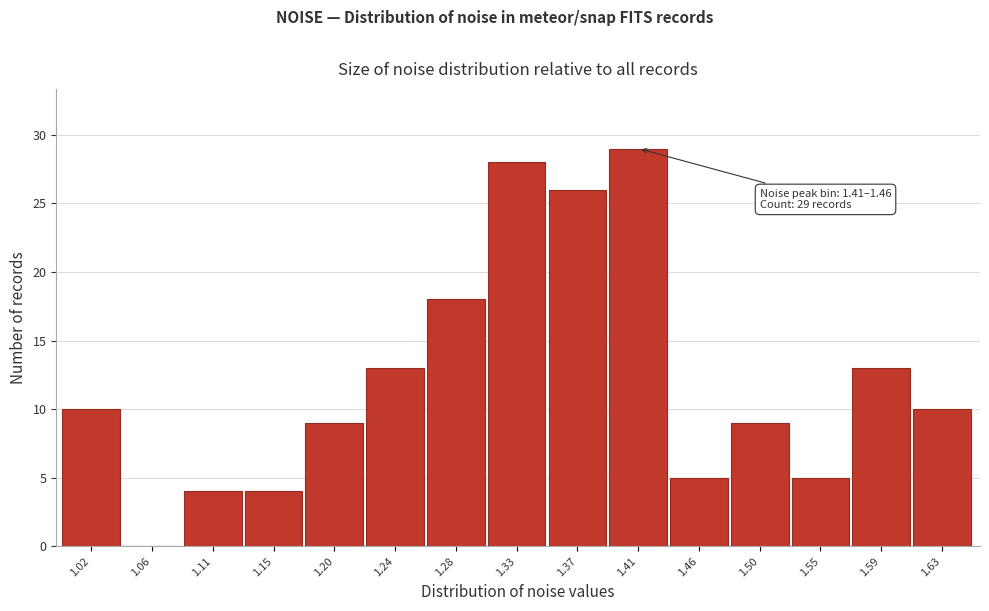

Reading left to right, extract all data points from this chart.

1.02=10	1.06=0	1.11=4	1.15=4	1.20=9	1.24=13	1.28=18	1.33=28	1.37=26	1.41=29	1.46=5	1.50=9	1.55=5	1.59=13	1.63=10